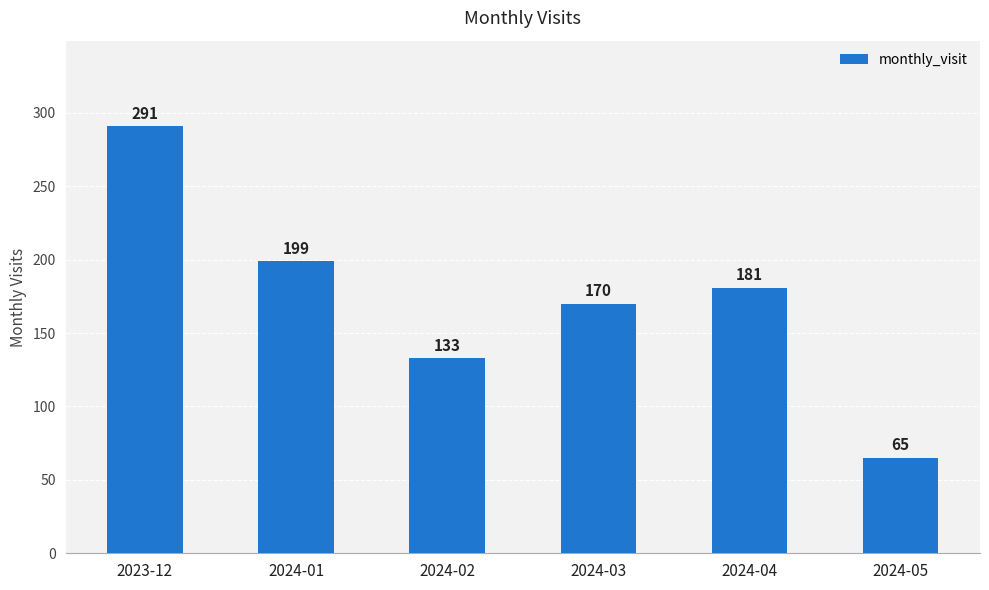

Rank the categories by value from lowest to highest.

2024-05, 2024-02, 2024-03, 2024-04, 2024-01, 2023-12